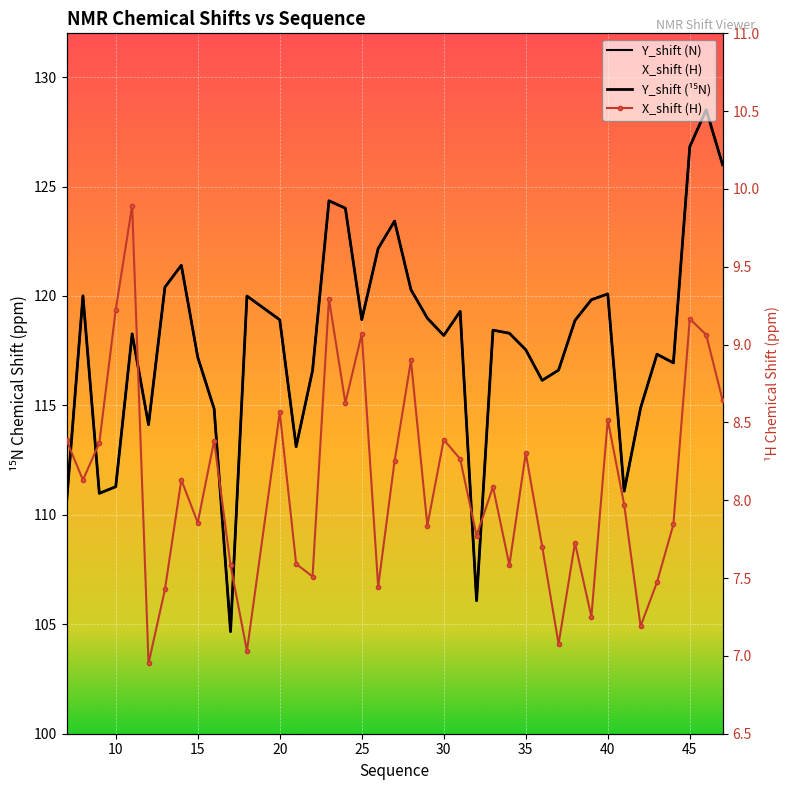

How many interior local peaks does the Y_shift series have?

11